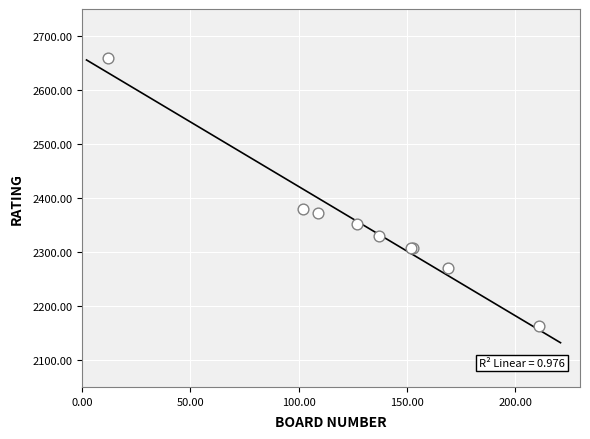

What Y value in the scatter plot is closest to 2410?

2380